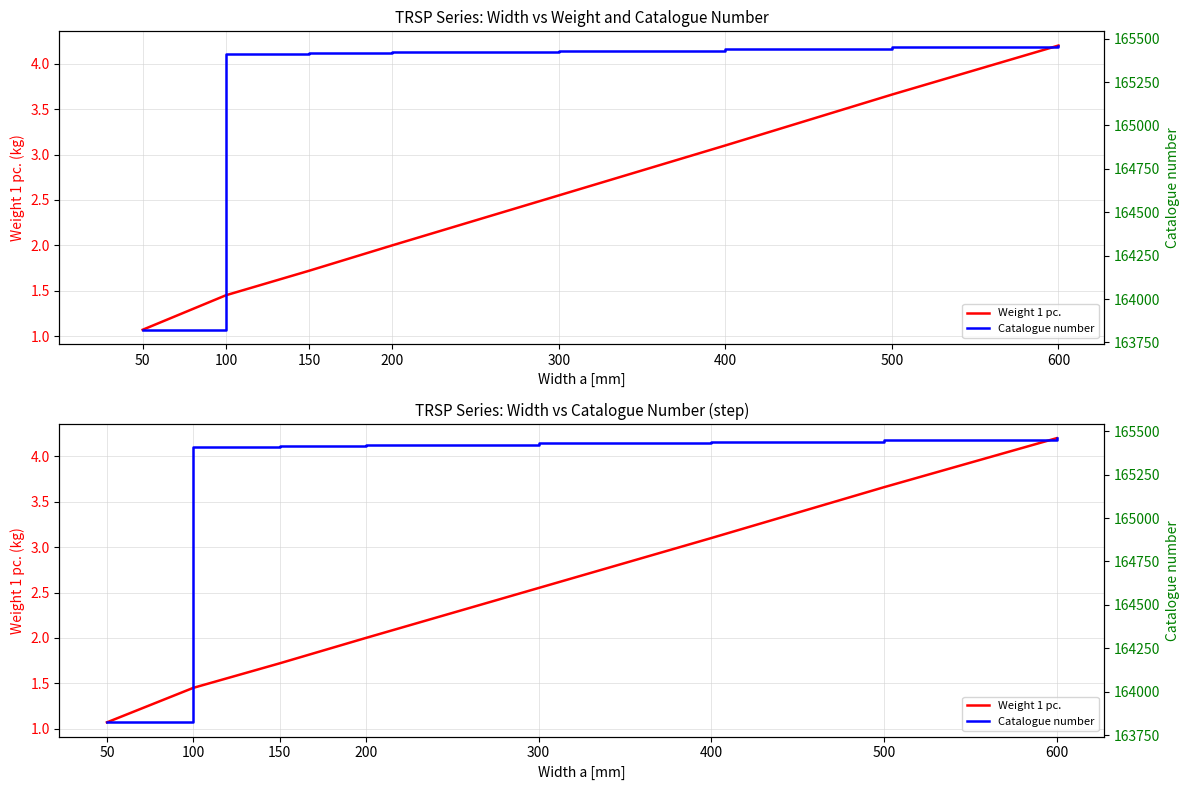

Reading left to right, list all the values displayed in this chart.

Weight 1 pc.: 1.1	1.4	1.7	2.0	2.5	3.1	3.7	4.2
Catalogue number: 163823.0	165410.0	165415.0	165420.0	165430.0	165440.0	165450.0	165460.0